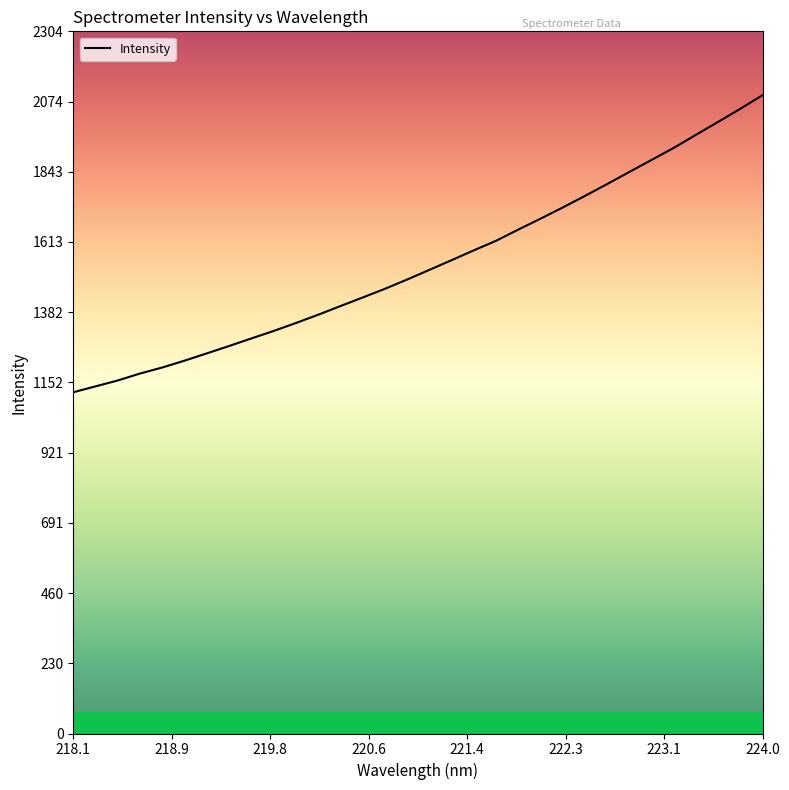

What is the smallest value displayed?

1120.0